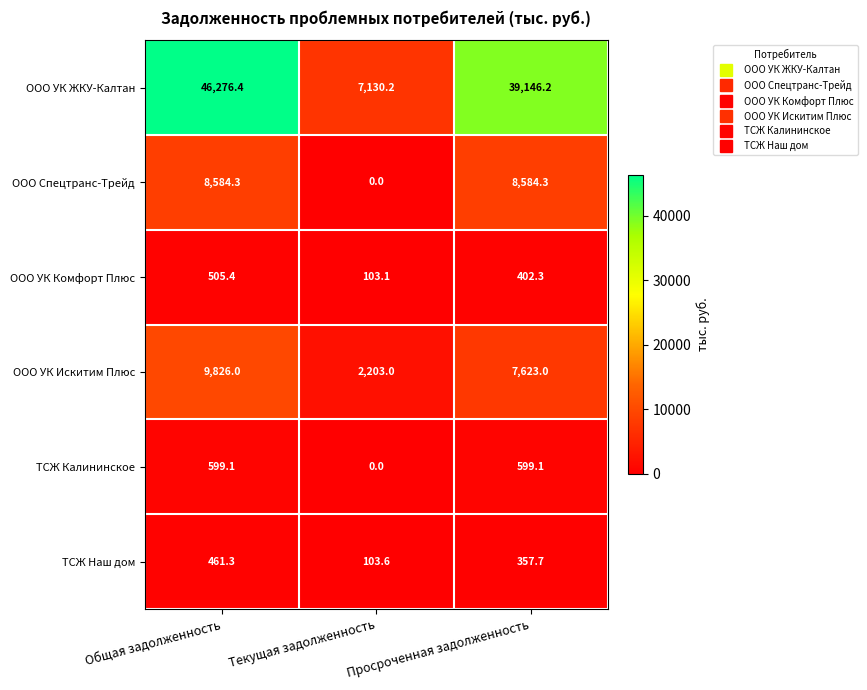

What is the greatest value displayed?

46276.4